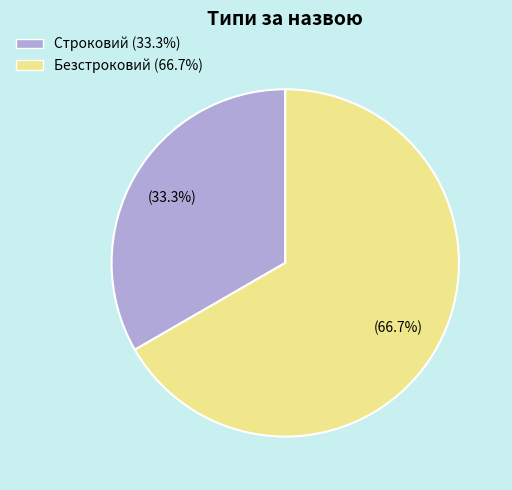

Is the sum of Безстроковий and Строковий greater than half?

Yes